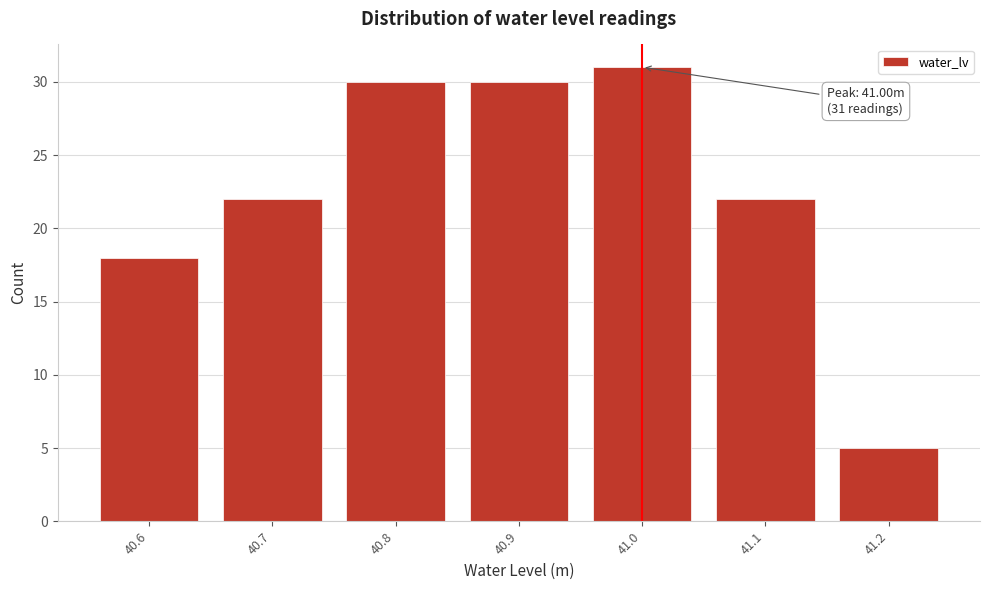

Reading left to right, transcribe all the data shown in this chart.

18	22	30	30	31	22	5